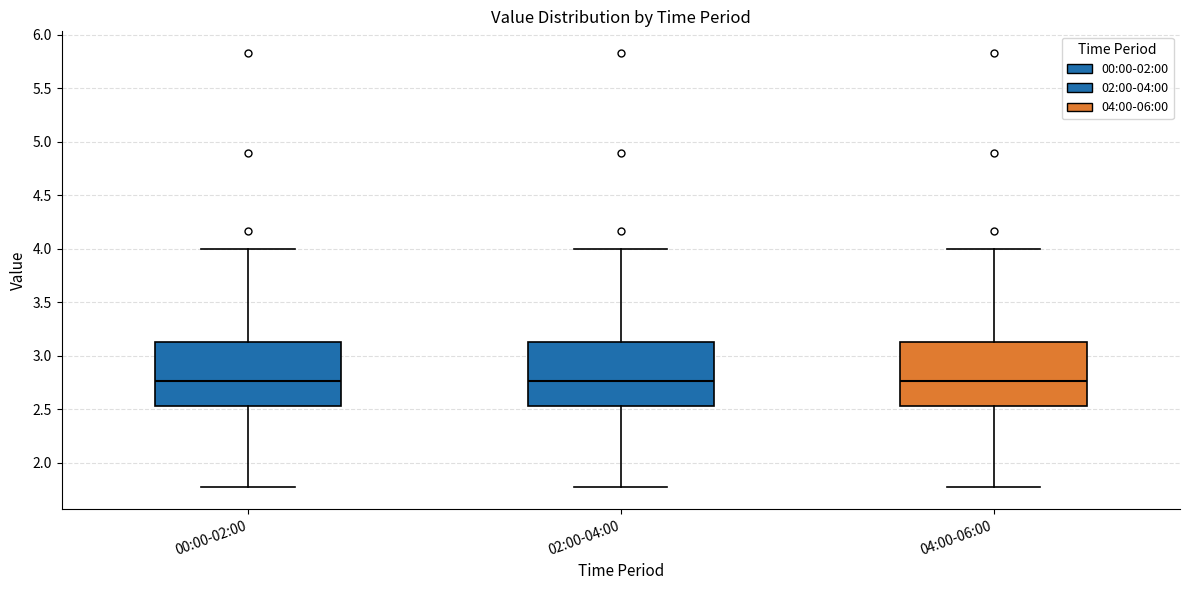

Reading left to right, read every box against the y-axis: the position of its median line, the range the box covers, and the ends of its whiskers. The values are not printed on the chart, so give them approximately, as read against the axis.

00:00-02:00: median 2.75, box 2.55 to 3.15, whiskers 1.75 to 4.00
02:00-04:00: median 2.75, box 2.55 to 3.15, whiskers 1.75 to 4.00
04:00-06:00: median 2.75, box 2.55 to 3.15, whiskers 1.75 to 4.00